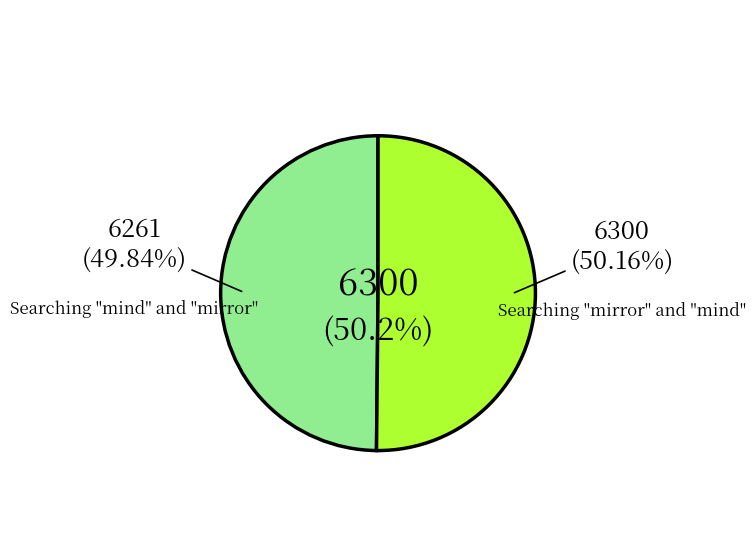

Count the number of slices in the pie.

2